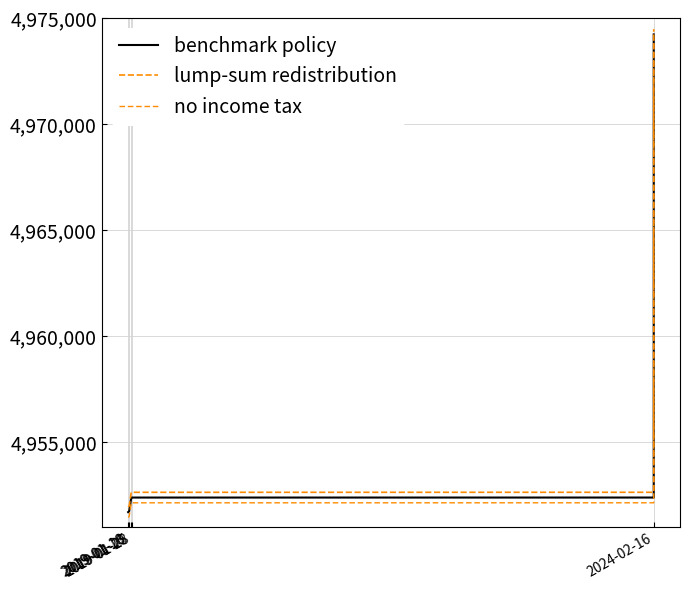

How many lines are shown in the chart?

3